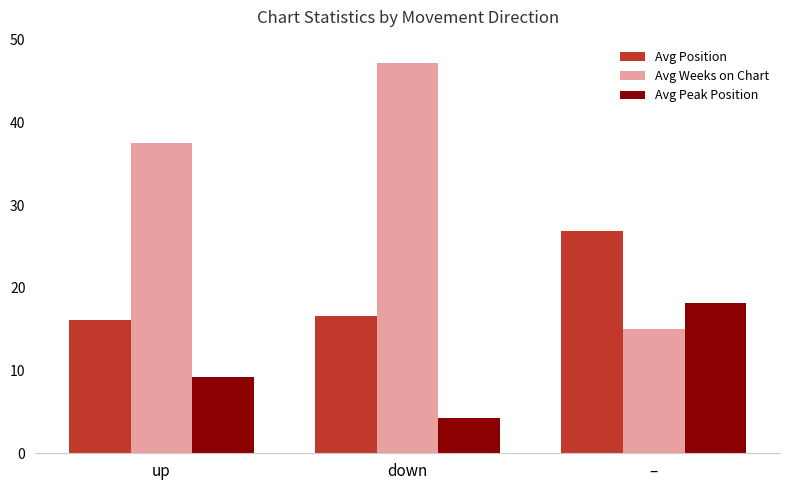

What position from the left is down?

2